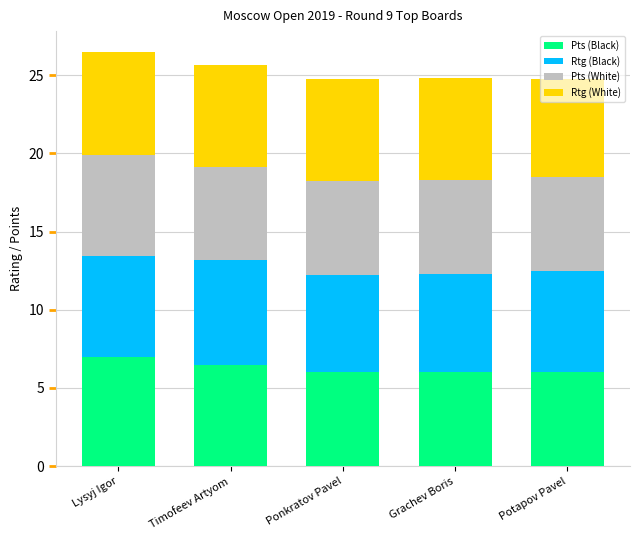

What is the lowest value of the Pts (Black) series?

6.0